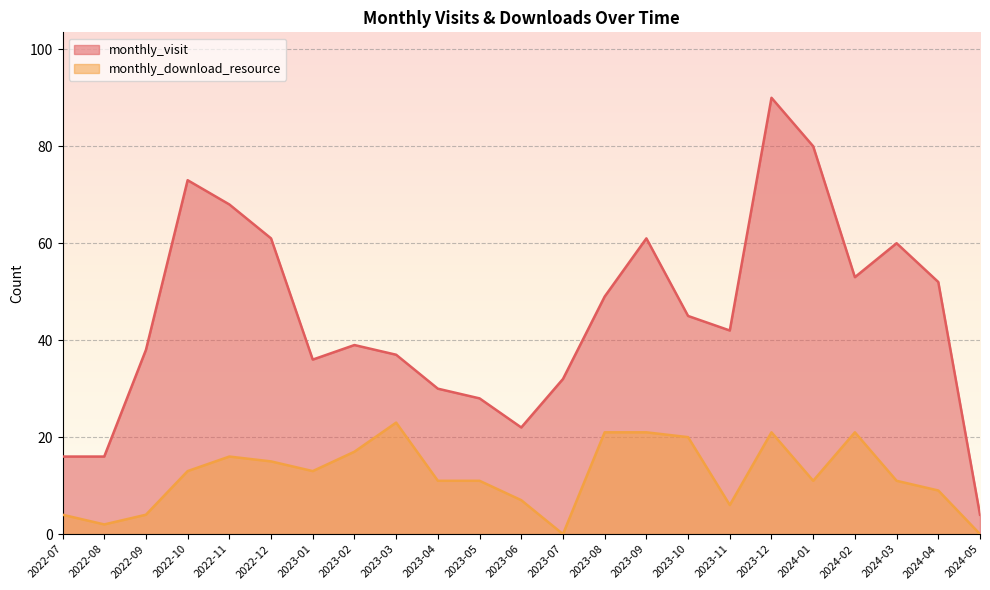

True or false: monthly_download_resource and monthly_visit cross at least once.

False